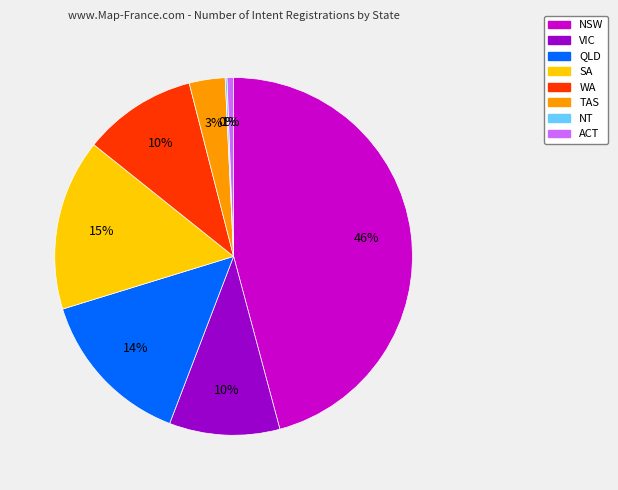

To the nearest percent, what percentage of the pie is ACT?

1%